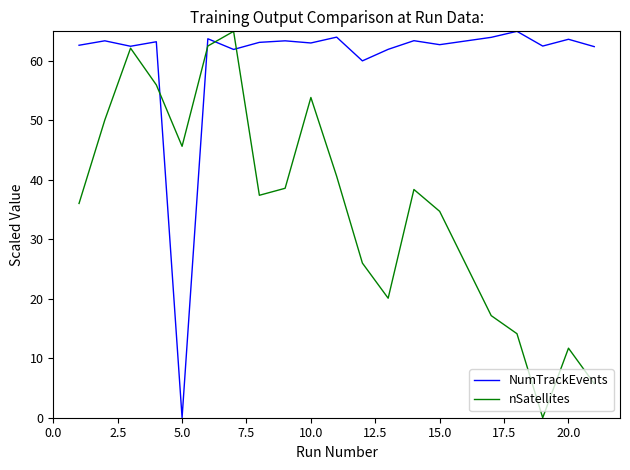

What is the maximum value shown in the chart?

65.0